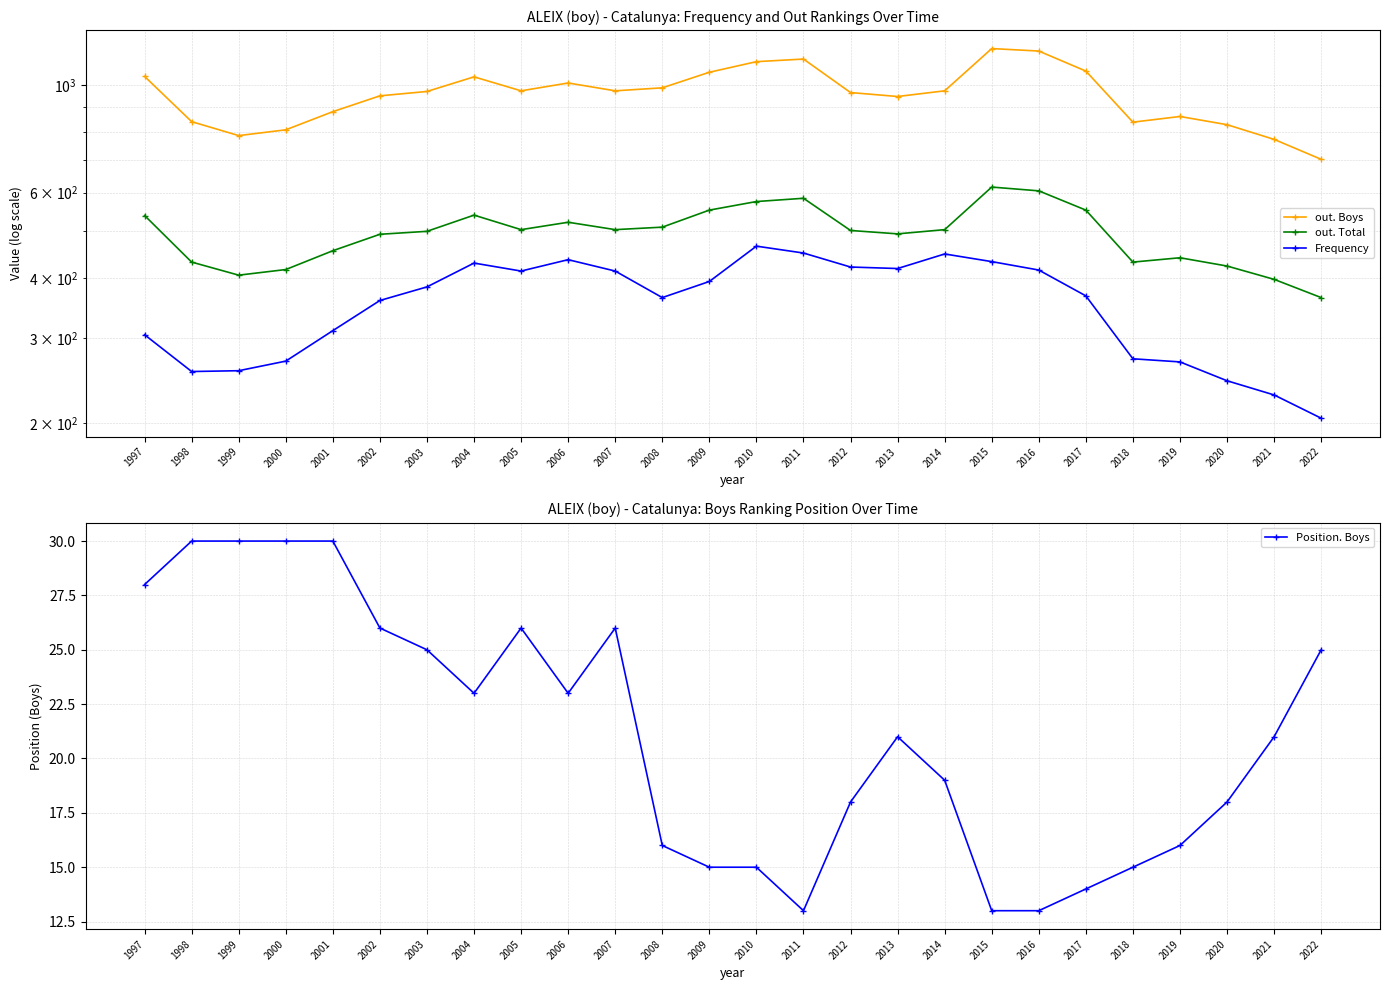

Does the chart display data point markers on the line(s)?

Yes